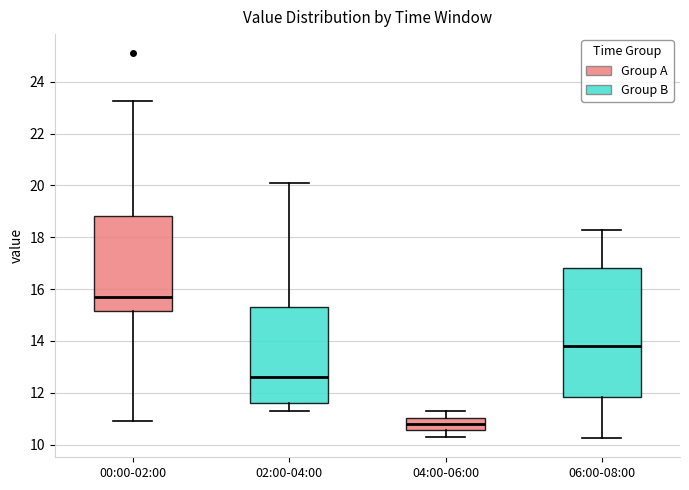

Reading left to right, transcribe this box plot: for each box, give where its median line is, the range the box spans, and where its two whiskers end, as read against the y-axis. The values are not printed on the chart, so give them approximately, as read against the axis.

00:00-02:00: median 15.8, box 15.2 to 18.8, whiskers 11.0 to 23.2
02:00-04:00: median 12.6, box 11.6 to 15.4, whiskers 11.4 to 20.2
04:00-06:00: median 10.8, box 10.6 to 11.0, whiskers 10.4 to 11.2
06:00-08:00: median 13.8, box 11.8 to 16.8, whiskers 10.2 to 18.4